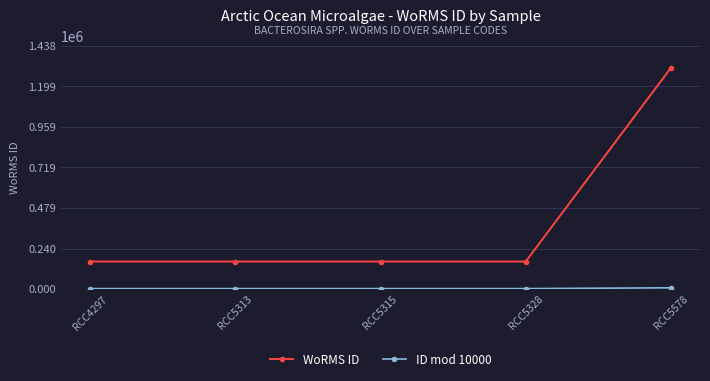

Does the chart have visible grid lines?

Yes